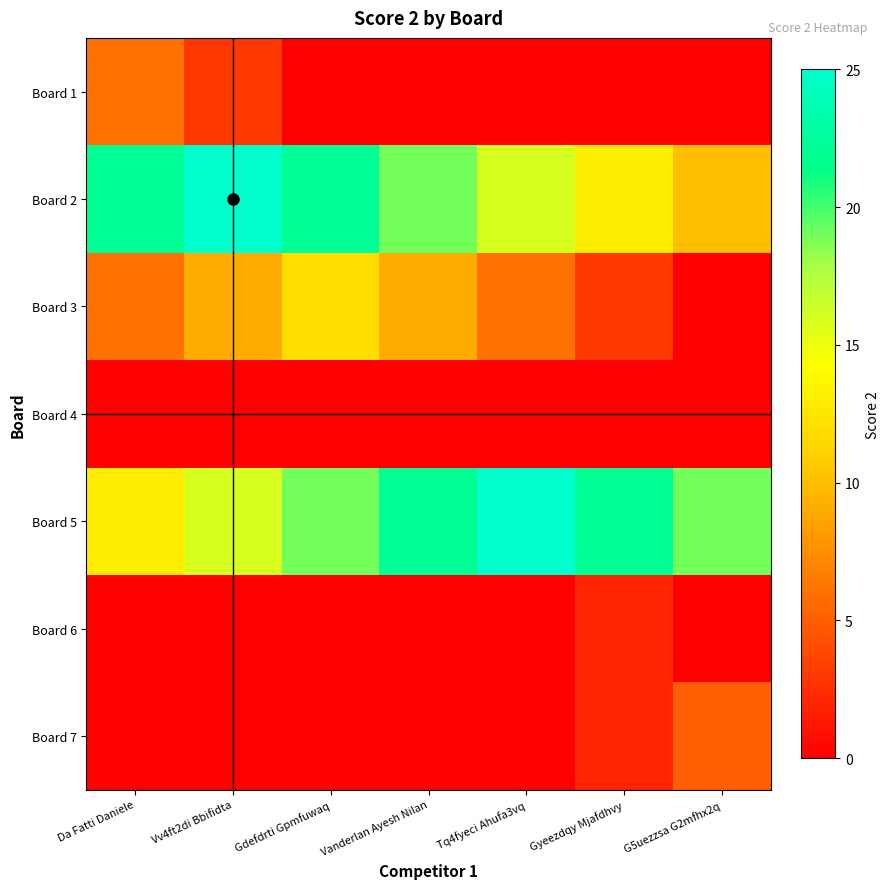

At how many categories does at least one series exceed 19?

6